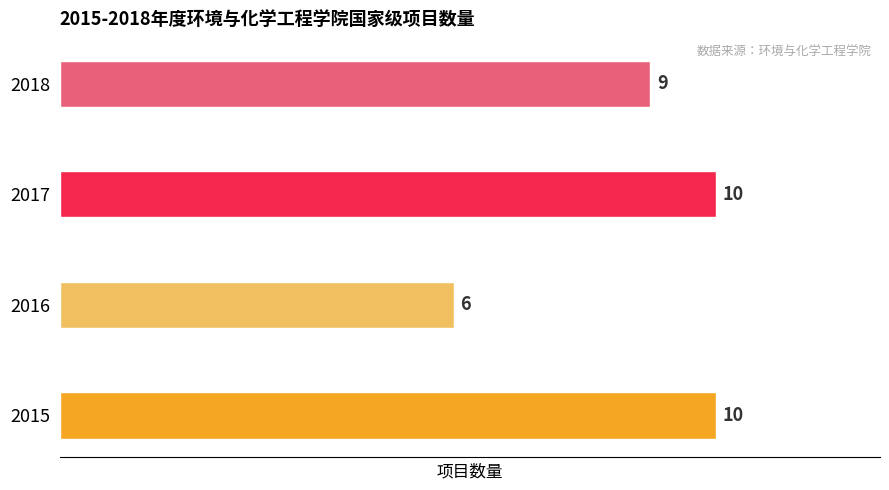

What is the difference between the maximum and minimum values?

4